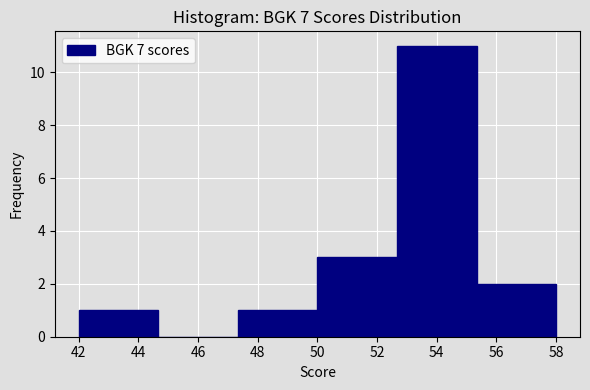

Reading left to right, list every bar in this chart as the range it spans on the x-axis followed by its height. Neither the bar edges nor the heights are printed on the chart, so give them approximately, as read against the axes.

42.0 to 44.6: 1
44.6 to 47.4: 0
47.4 to 50.0: 1
50.0 to 52.6: 3
52.6 to 55.4: 11
55.4 to 58.0: 2